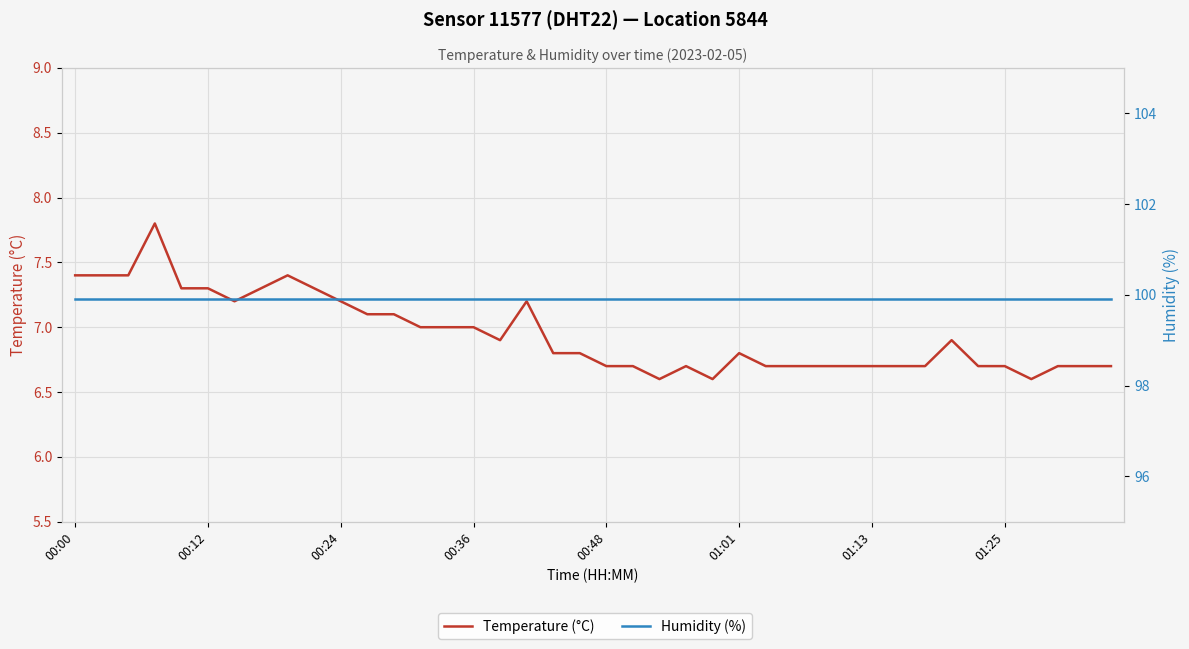

Which category has the lowest value in the Humidity (%) series?

00:00